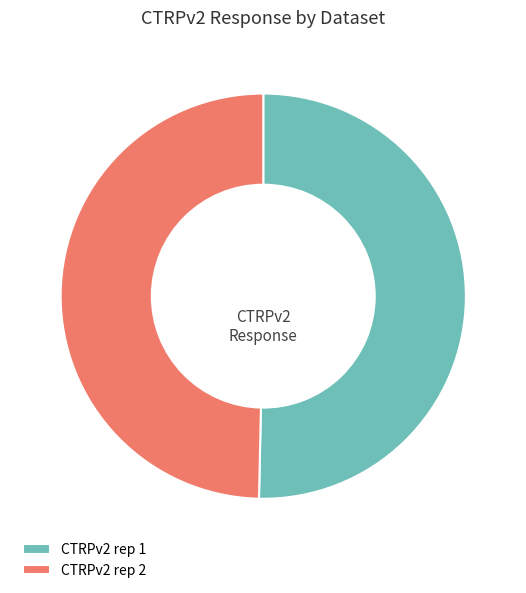

Rank the categories by value from highest to lowest.

CTRPv2 rep 1, CTRPv2 rep 2